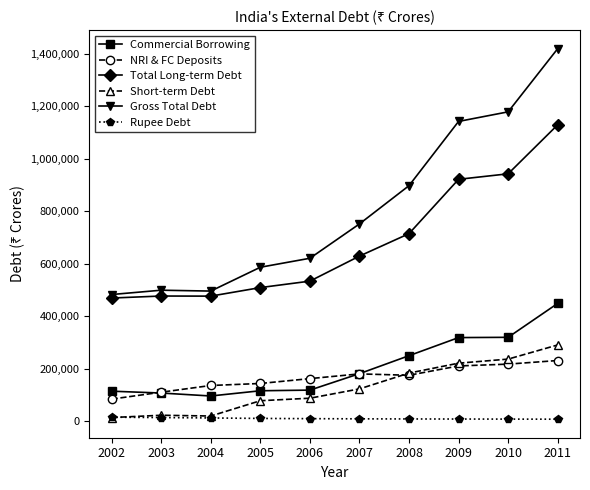

Which series has the largest total across all categories?

Gross Total Debt